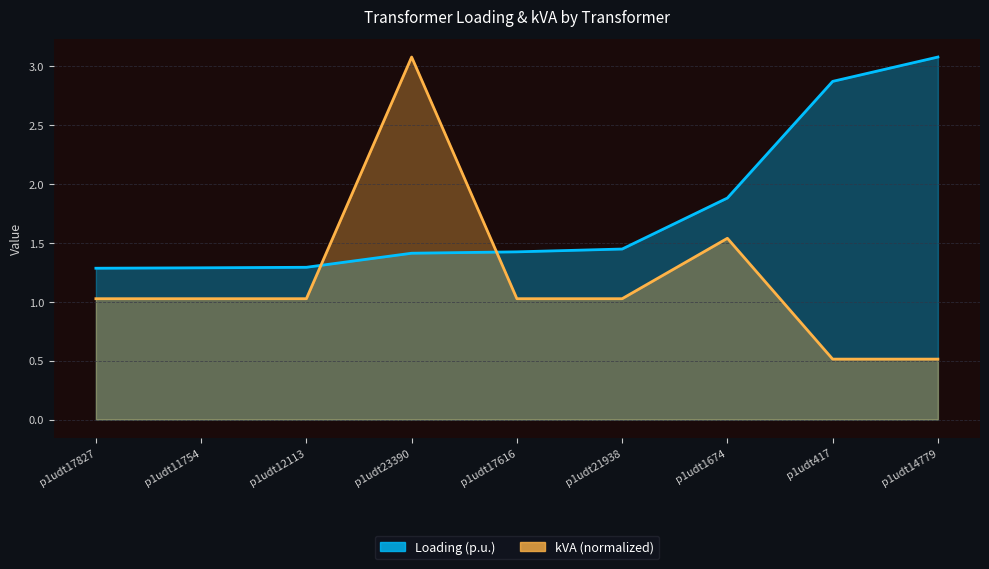

Which series has the largest range (max minus min)?

kVA